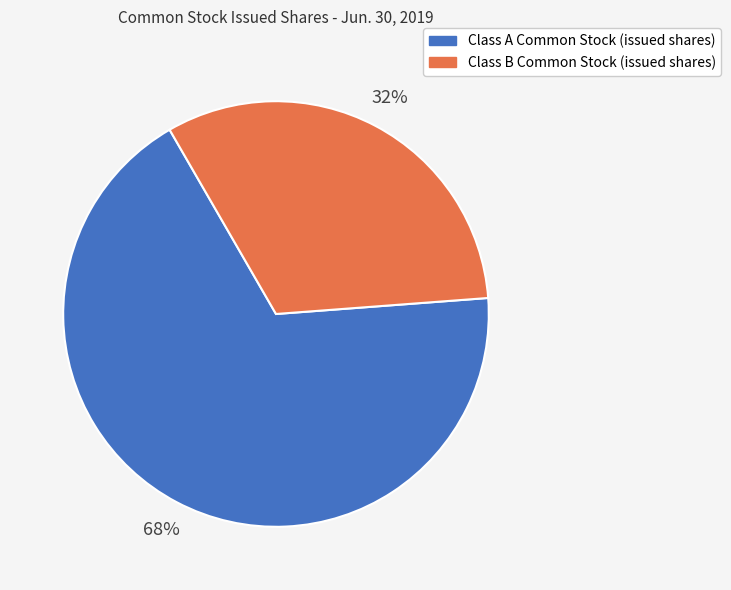

Does Class B Common Stock (issued shares) account for over 50% of the chart?

No